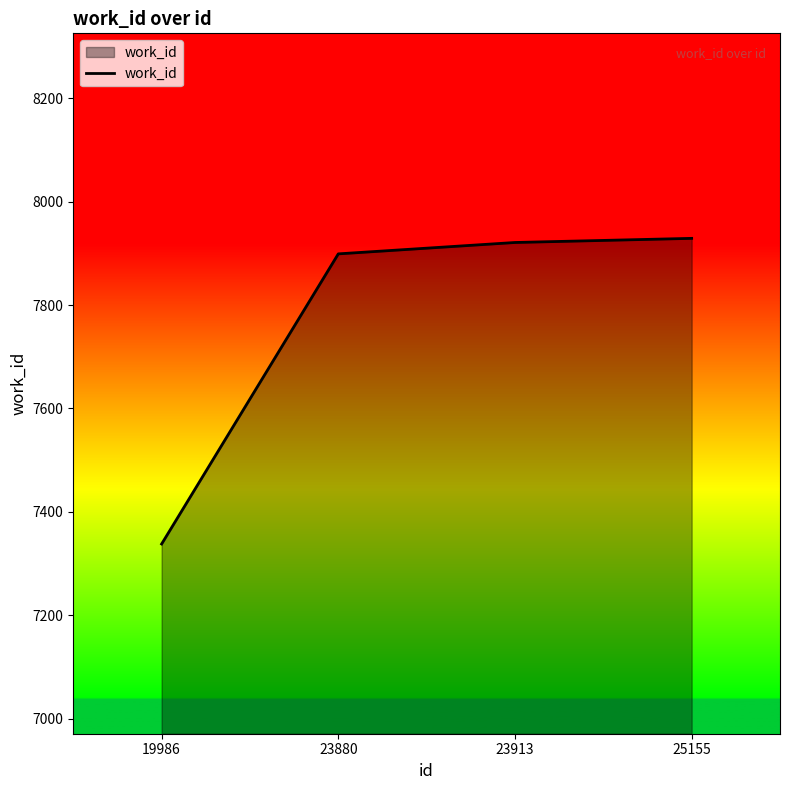

Where is the data nearest to the value 7633?

23880